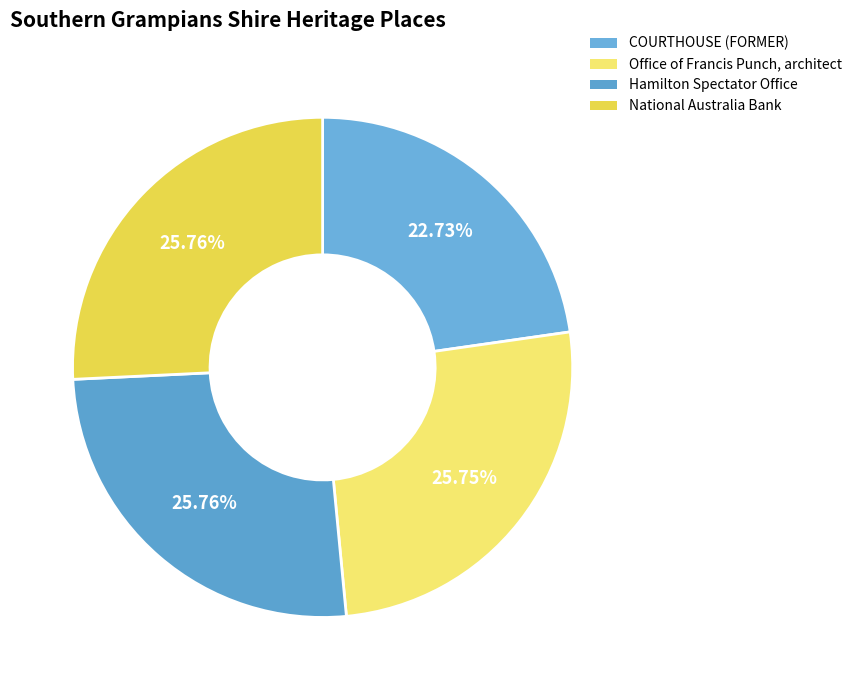

What percentage is the National Australia Bank slice, to the nearest percent?

26%